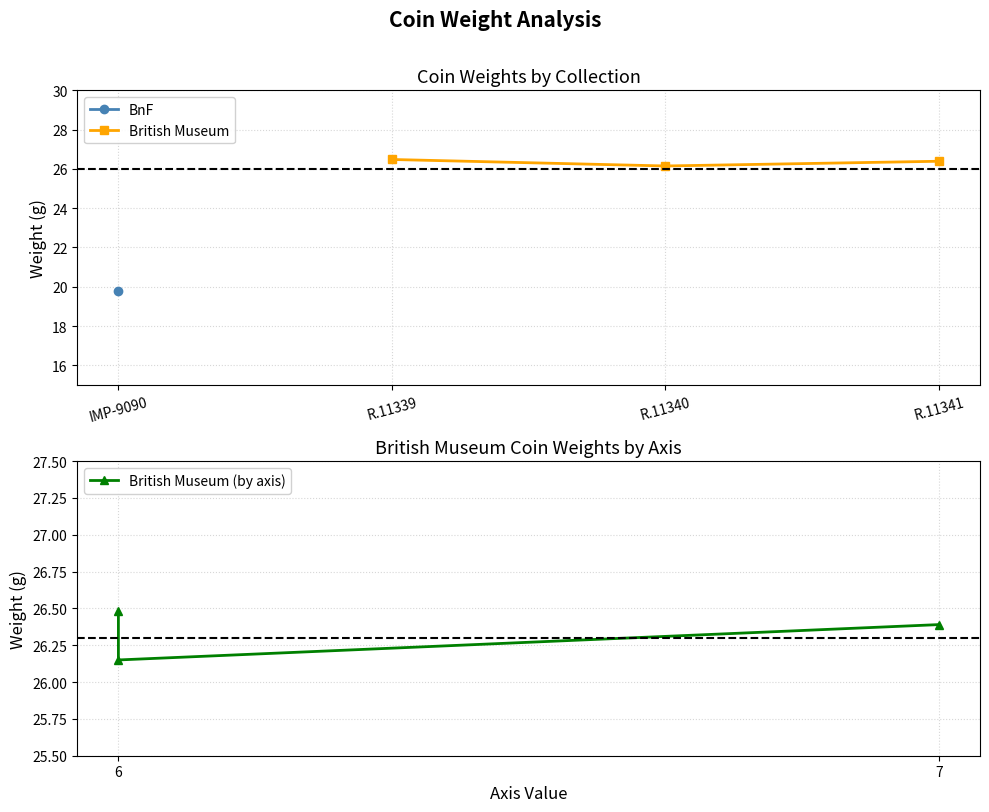

What is the highest value of the British Museum series?

26.5